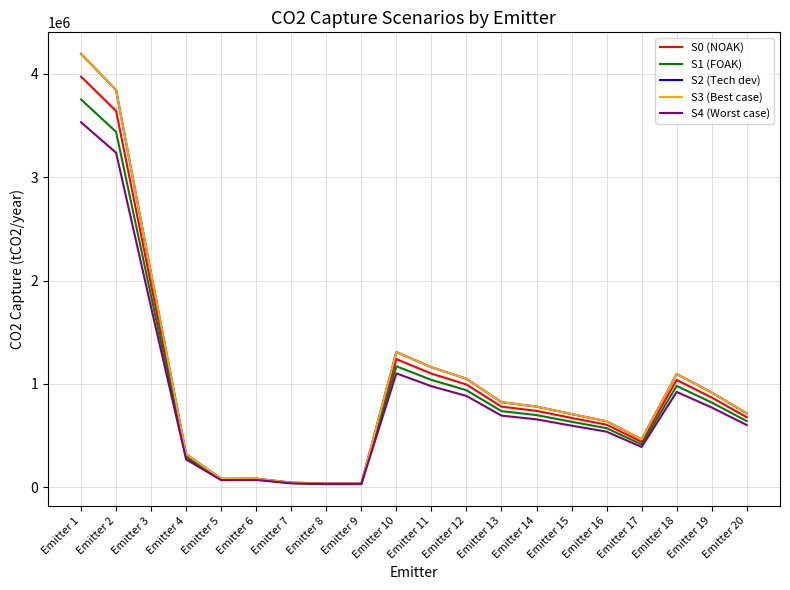

Reading left to right, extract all data points from this chart.

S0 (NOAK): 3973524.3	3641532.4	1956953.1	302723.8	78219.0	80006.0	42825.7	34496.8	34566.8	1240120.9	1100455.0	994774.5	780396.3	739779.9	671186.3	605708.7	438780.8	1038695.1	868943.3	677964.6
S1 (FOAK): 3752773.0	3439225.1	1848233.5	285905.9	73873.5	75561.2	40446.5	32580.3	32646.4	1171225.3	1039318.6	939509.3	737041.0	698681.0	633898.1	572058.2	414404.1	980989.8	820668.7	640299.9
S2 (Tech dev): 4194275.7	3843839.8	2065672.7	319541.8	82564.5	84450.8	45204.9	36413.3	36487.2	1309016.5	1161591.4	1050039.8	823751.7	780878.8	708474.4	639359.2	463157.5	1096400.4	917218.0	715629.3
S3 (Best case): 4194275.7	3843839.8	2065672.7	319541.8	82564.5	84450.8	45204.9	36413.3	36487.2	1309016.5	1161591.4	1050039.8	823751.7	780878.8	708474.4	639359.2	463157.5	1096400.4	917218.0	715629.3
S4 (Worst case): 3532021.6	3236917.7	1739513.8	269087.9	69528.0	71116.4	38067.3	30663.8	30726.0	1102329.7	978182.3	884244.0	693685.6	657582.1	596610.0	538407.7	390027.4	923284.5	772394.1	602635.2